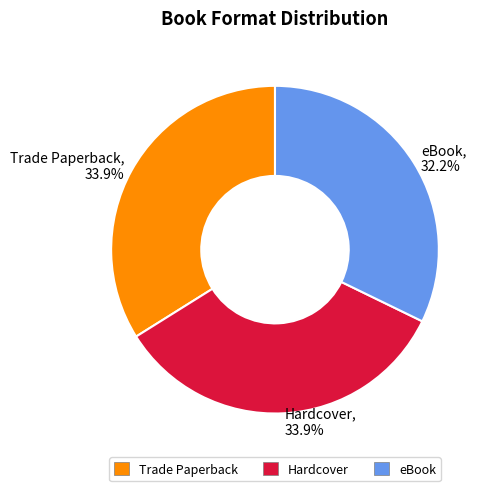

Approximately how many times larger is the value at Trade Paperback, 33.9% compared to eBook, 32.2%?

1.1